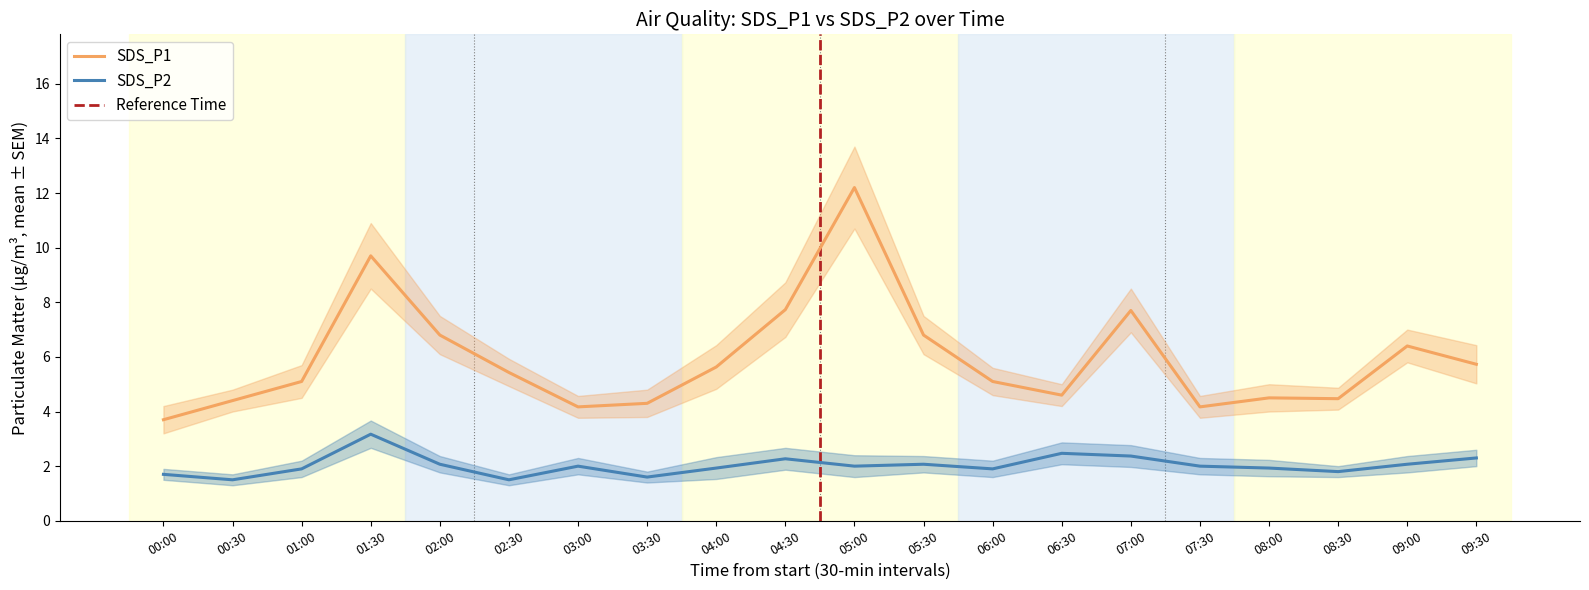

At which label is SDS_P2 closest to 2?

03:00